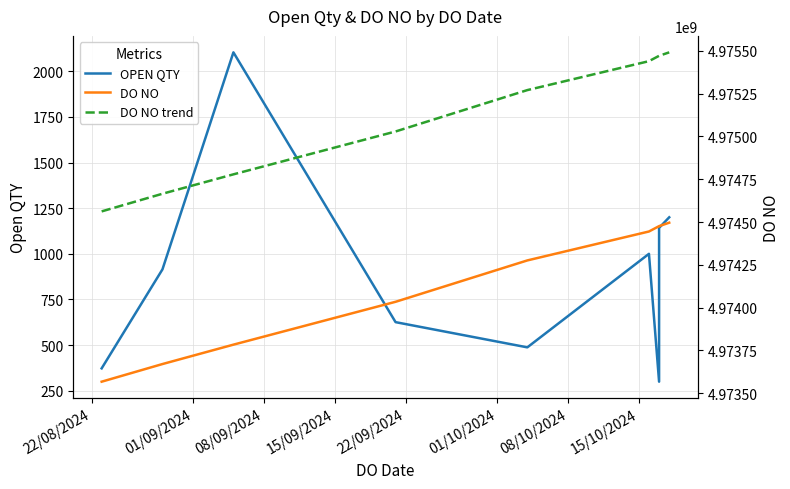

What is the difference between the second highest and minimum values in the DO NO series?

908567.0